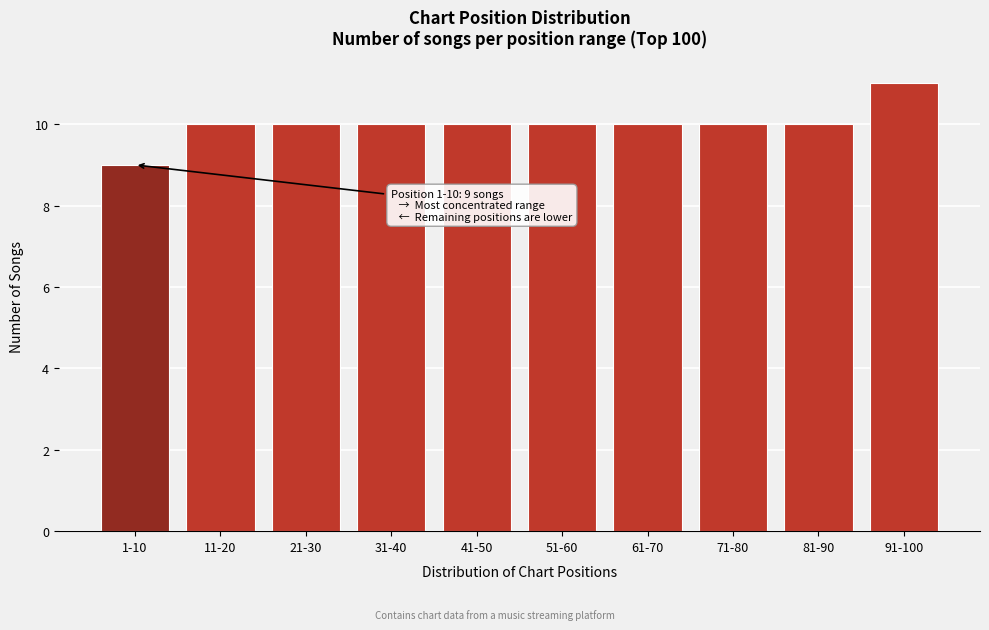

Reading left to right, what are all the values shown in this chart?

9	10	10	10	10	10	10	10	10	11